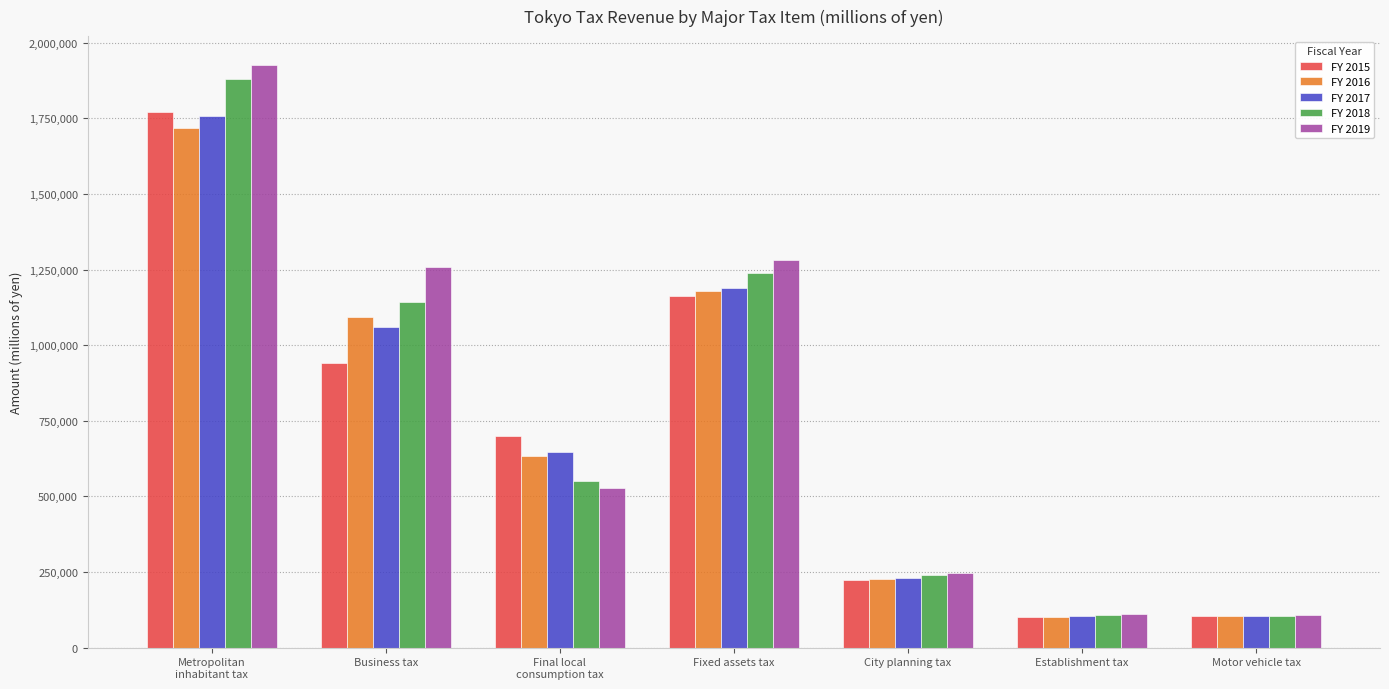

At how many categories does at least one series exceed 1765617?

1